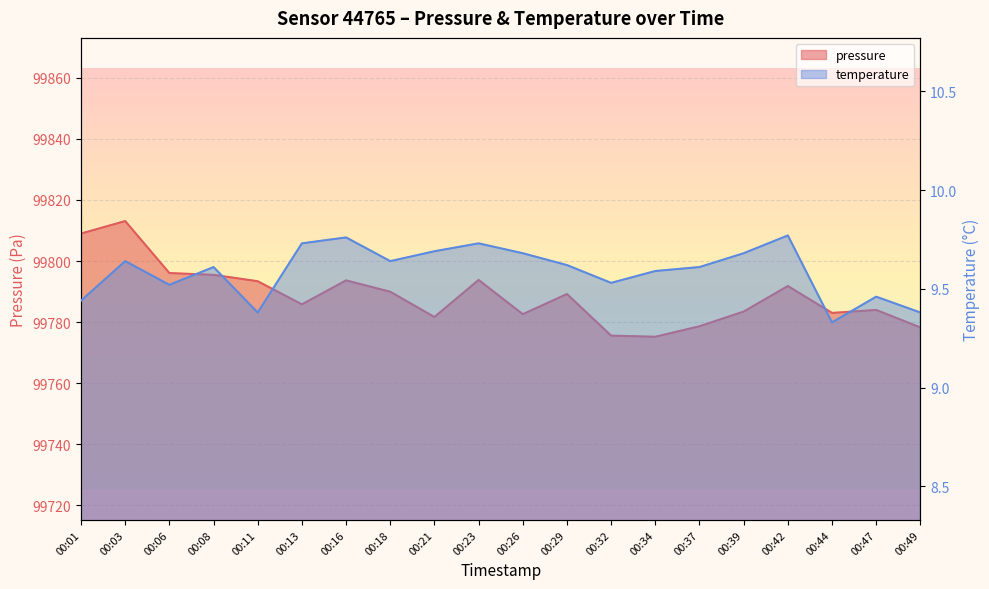

Reading left to right, transcribe all the data shown in this chart.

pressure: 00:01=99809.0	00:03=99813.1	00:06=99796.1	00:08=99795.5	00:11=99793.4	00:13=99785.8	00:16=99793.7	00:18=99789.9	00:21=99781.7	00:23=99793.8	00:26=99782.6	00:29=99789.2	00:32=99775.6	00:34=99775.2	00:37=99778.6	00:39=99783.4	00:42=99791.8	00:44=99783.0	00:47=99784.0	00:49=99778.2
temperature: 00:01=9.4	00:03=9.6	00:06=9.5	00:08=9.6	00:11=9.4	00:13=9.7	00:16=9.8	00:18=9.6	00:21=9.7	00:23=9.7	00:26=9.7	00:29=9.6	00:32=9.5	00:34=9.6	00:37=9.6	00:39=9.7	00:42=9.8	00:44=9.3	00:47=9.5	00:49=9.4